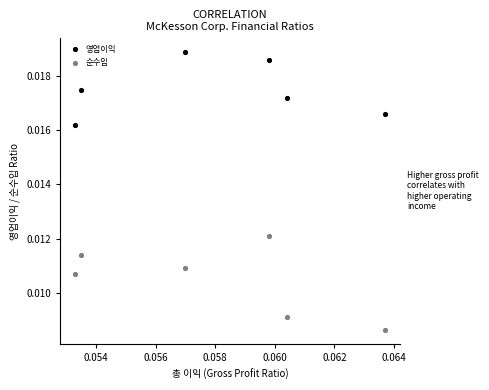

Which series has the widest spread of Y values?

순수입